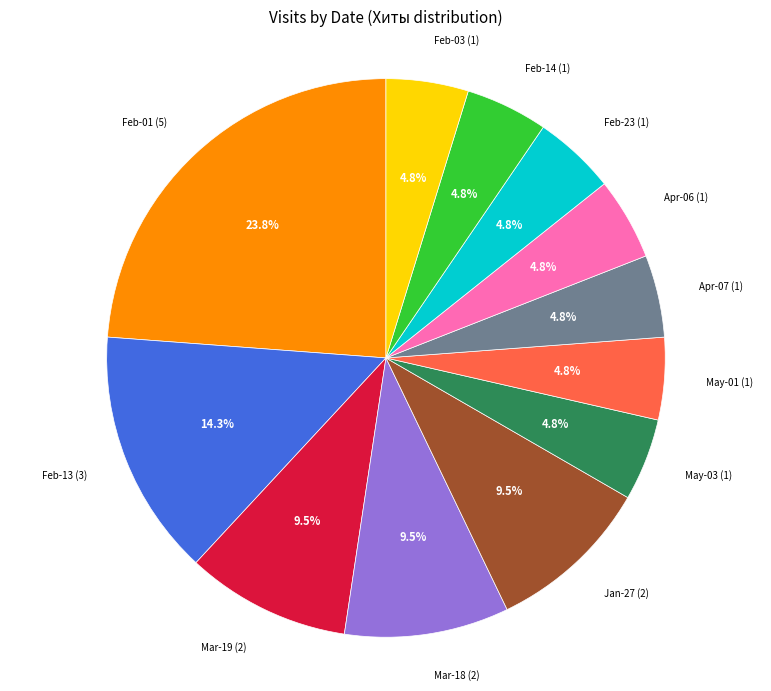

To the nearest percent, what is the difference between the largest and smallest slice percentages?

19%